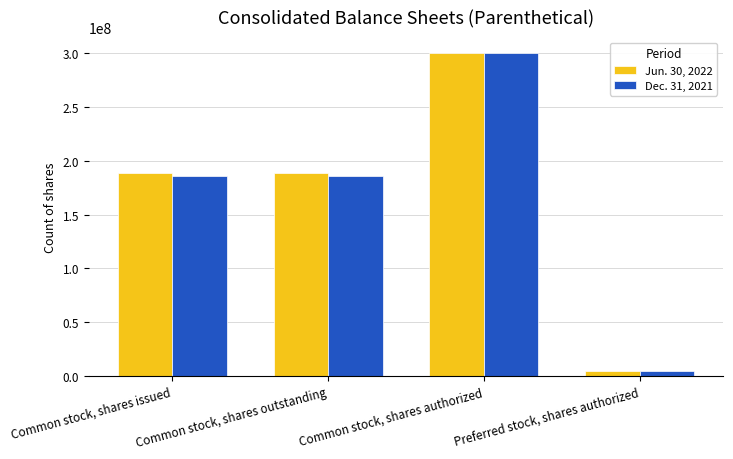

What is the sum of all Jun. 30, 2022 values?

681454150